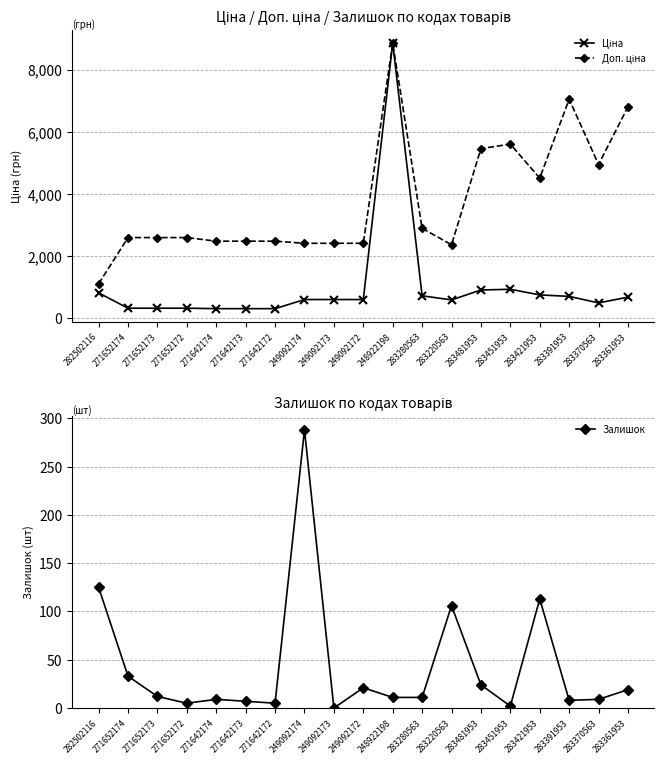

What is the average value of the Залишок series?

43